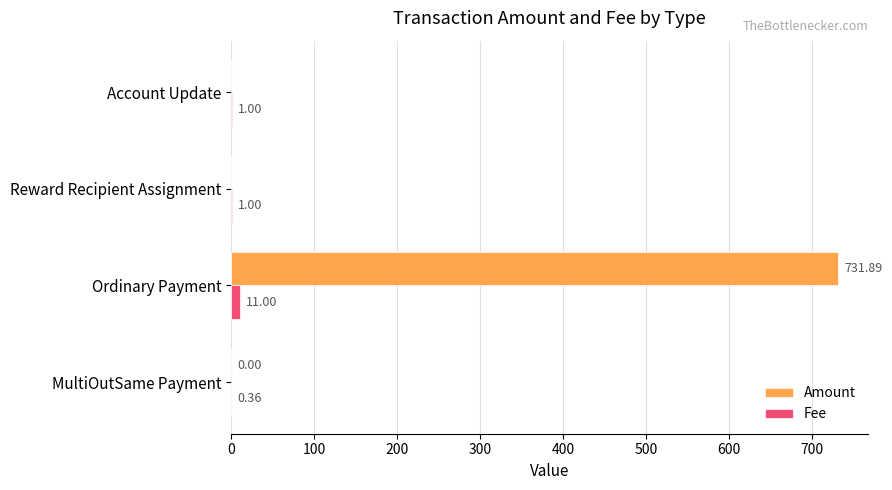

What is the sum of the Amount values at Ordinary Payment and Account Update?

731.9